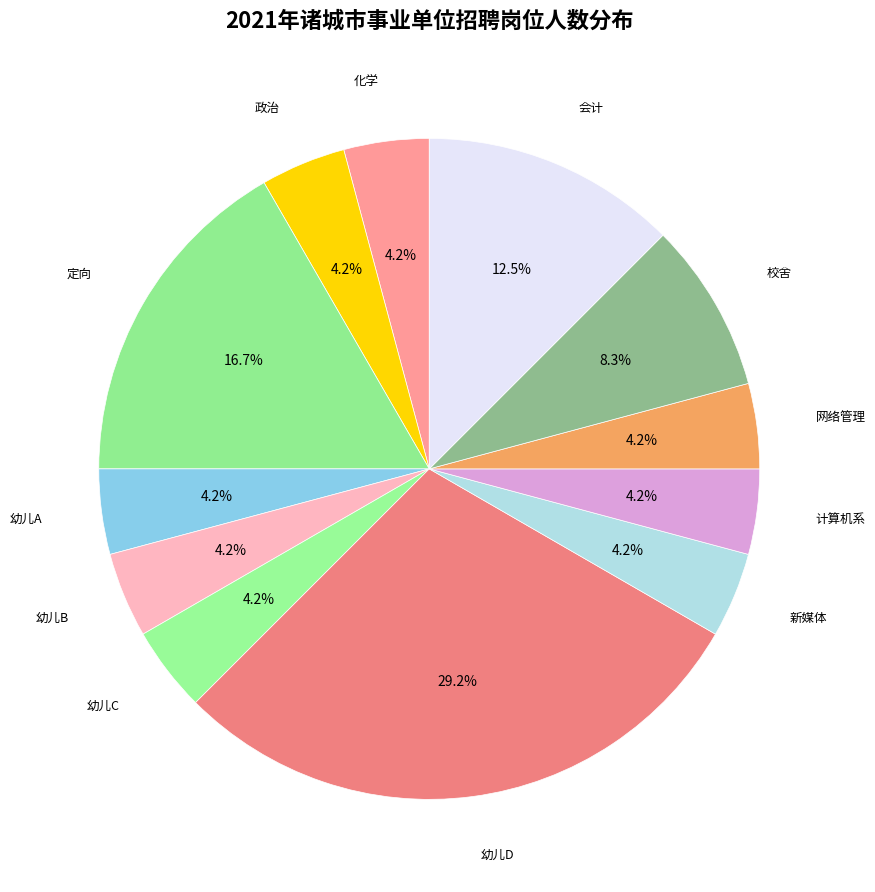

Do 幼儿A and 校舍 together represent more than half of the pie?

No